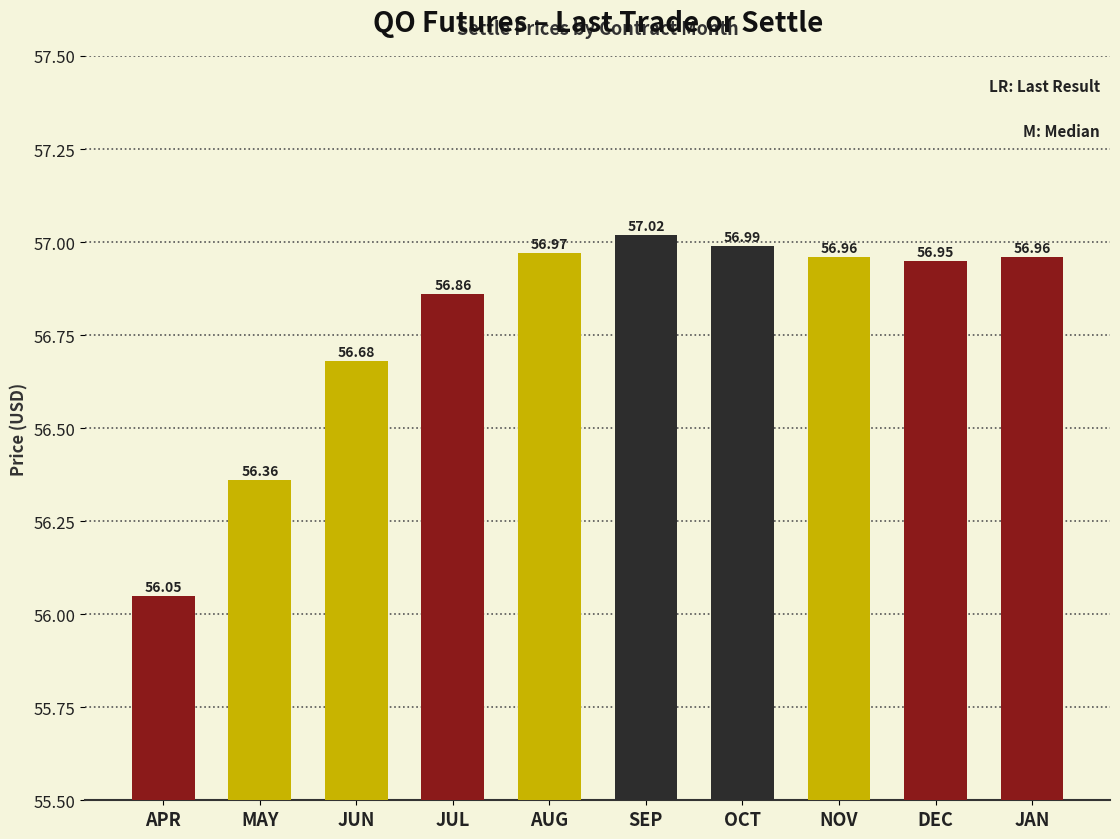

Approximately how many times larger is the value at OCT compared to JAN?

1.0